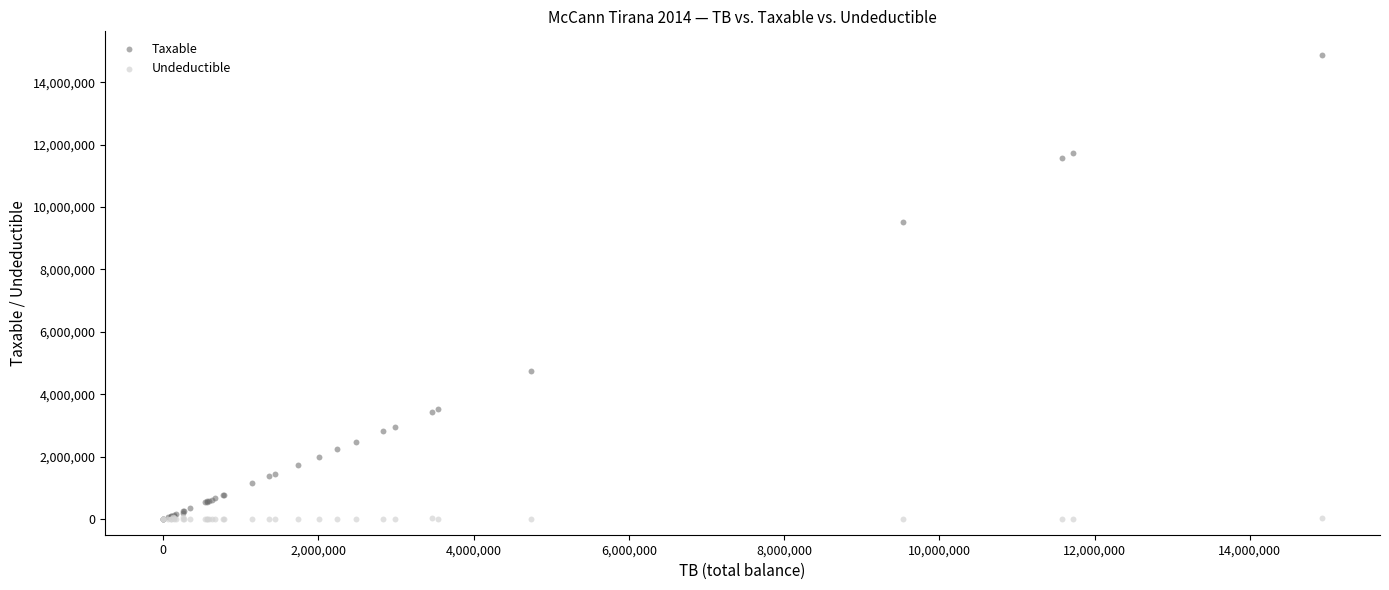

In the Taxable series, what Y value is closest to 7443929?

9536057.6